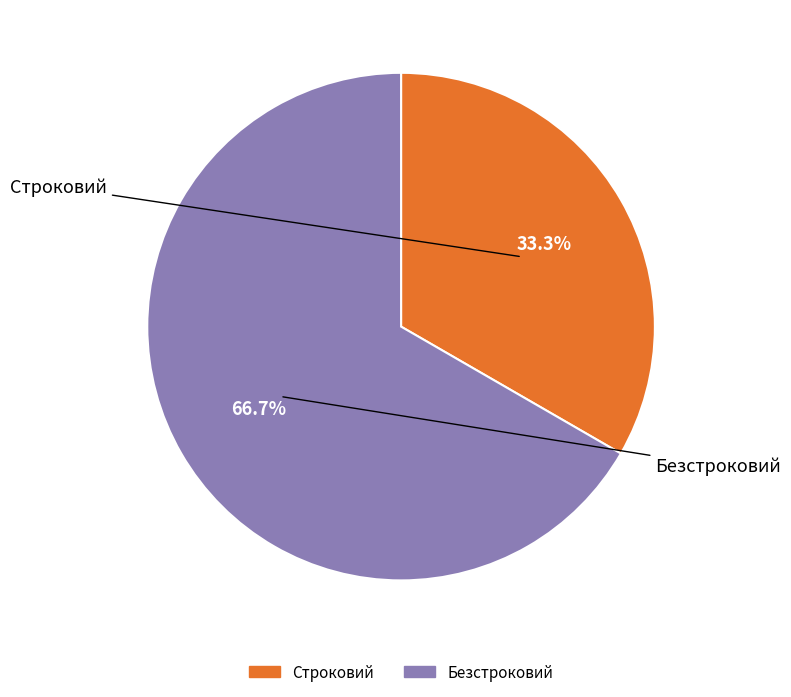

Rank the categories by value from lowest to highest.

Строковий, Безстроковий